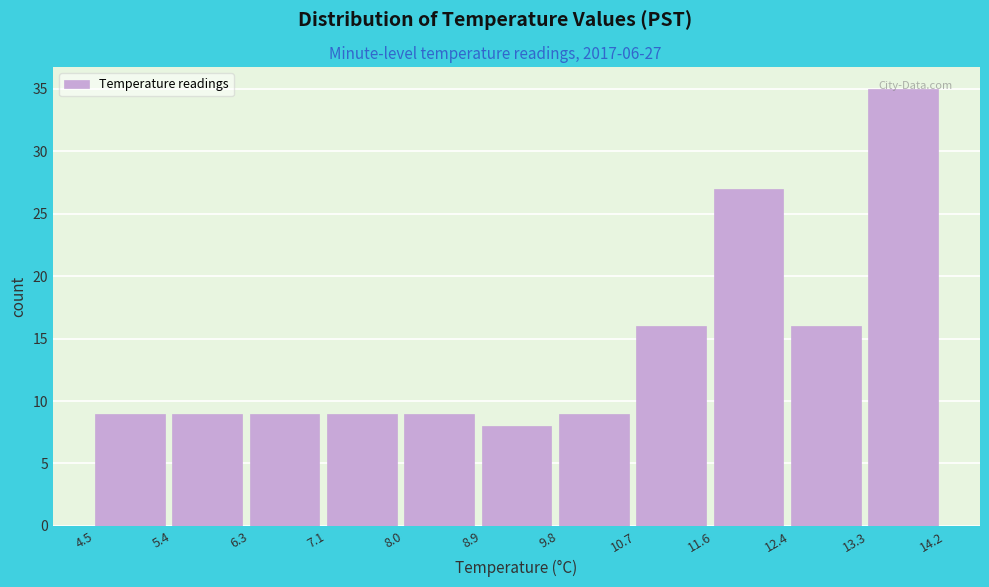

Over which range of the x-axis is the bar tallest?

13.3 to 14.2